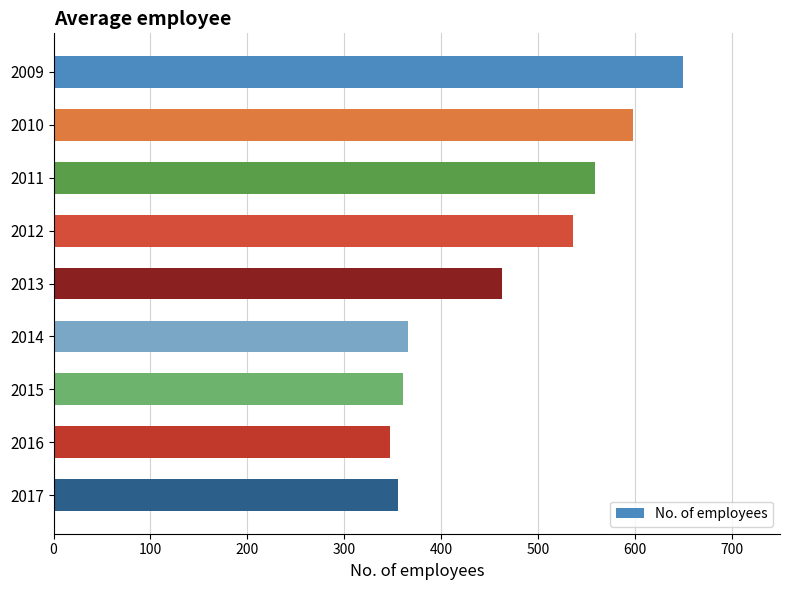

How many bars are there in total?

9